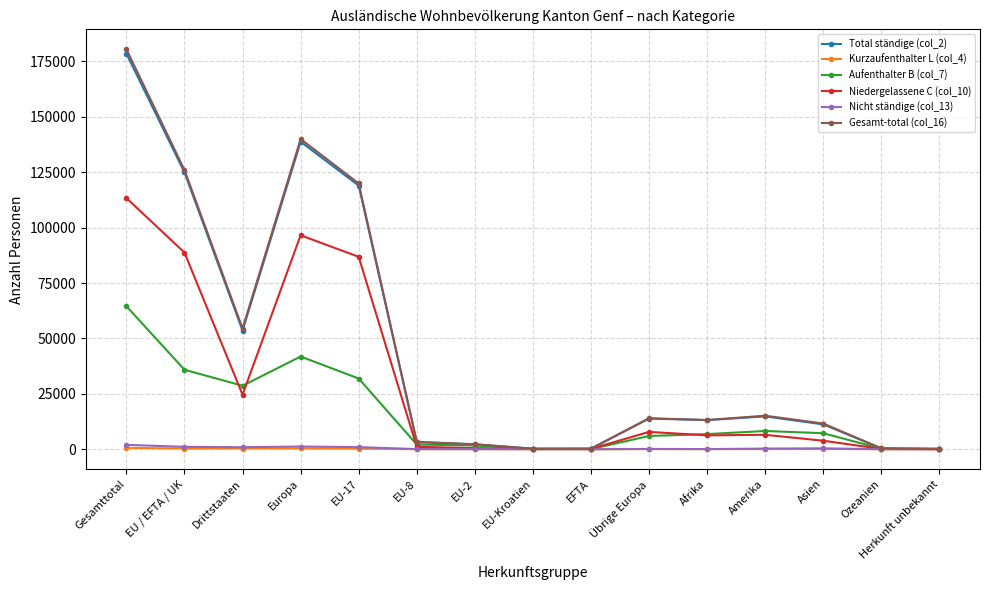

What are all the series names shown in the legend?

Total ständige (col_2), Kurzaufenthalter L (col_4), Aufenthalter B (col_7), Niedergelassene C (col_10), Nicht ständige (col_13), Gesamt-total (col_16)